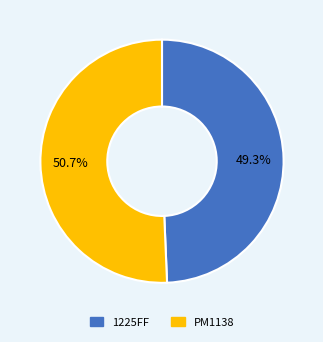

Do PM1138 and 1225FF together represent more than half of the pie?

Yes